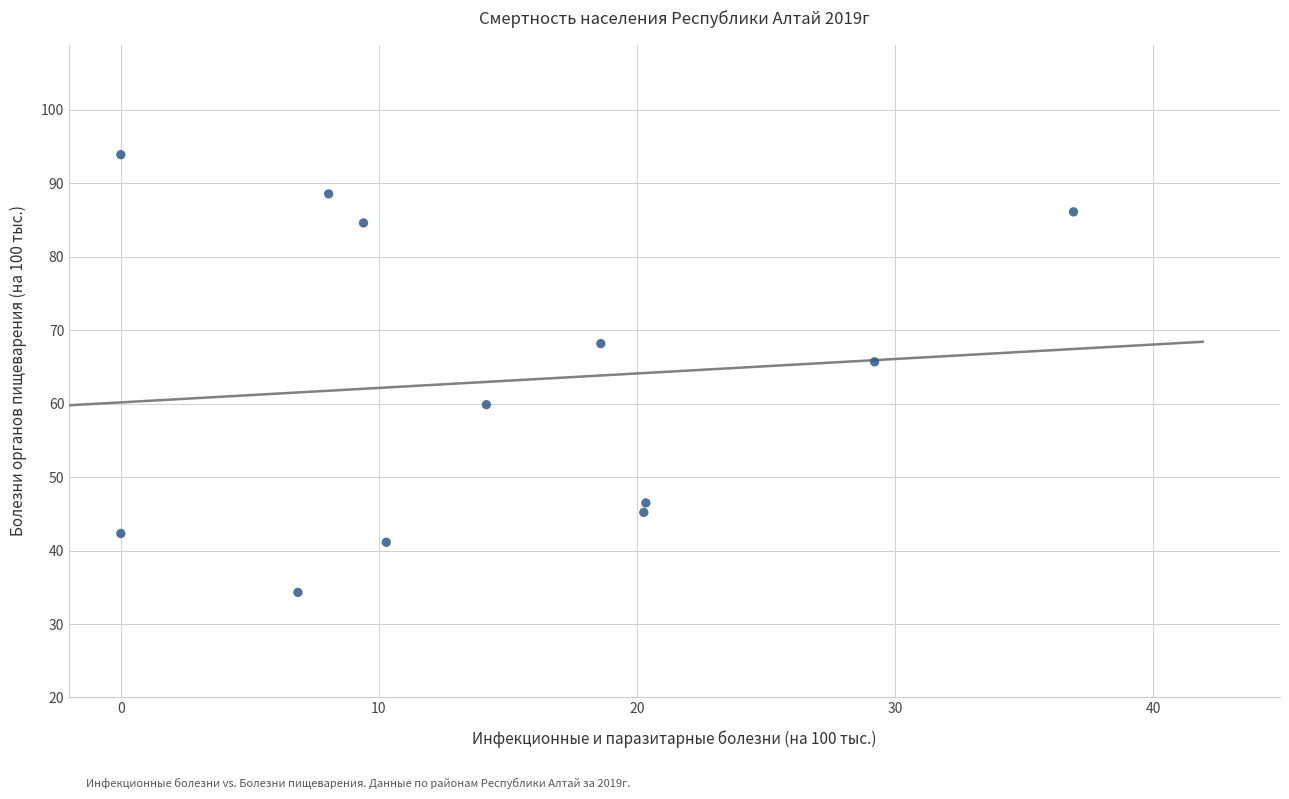

What is the average Y value?

63.0